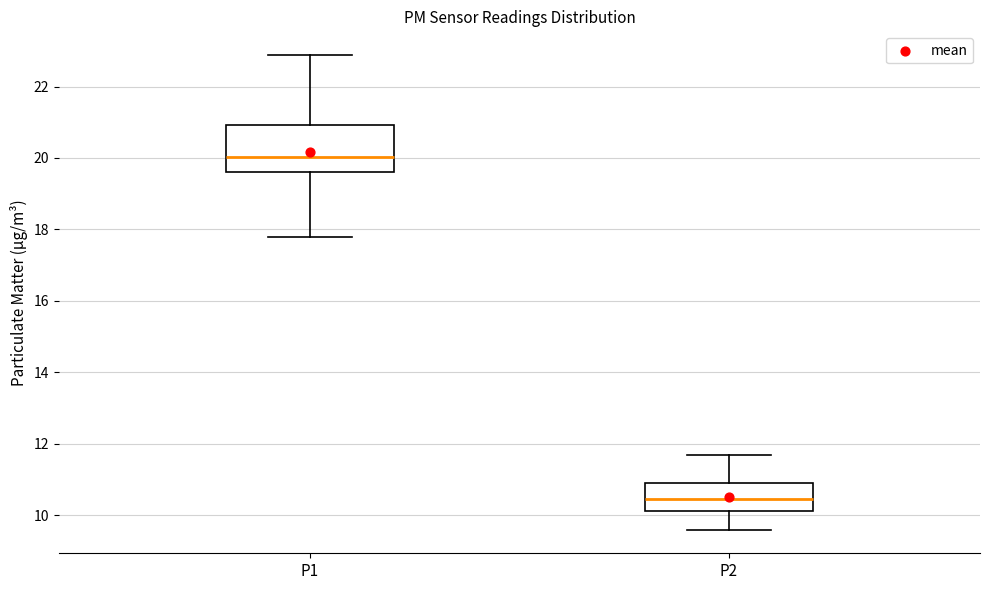

Which box's median line is the highest?

P1